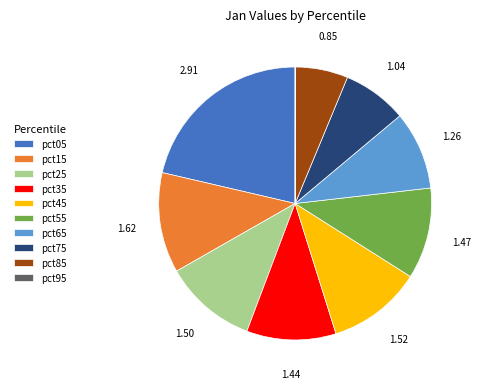

What is the ratio of the value at pct45 to the value at pct25?

1.0